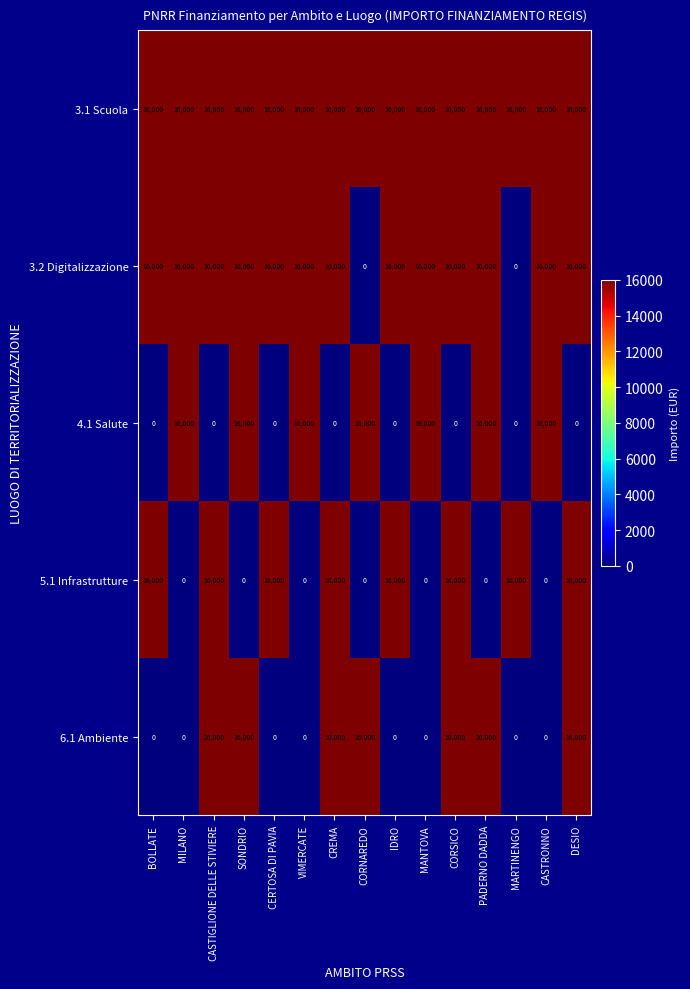

Is it true that 5.1 Infrastrutture equals 0 at CORNAREDO?

True